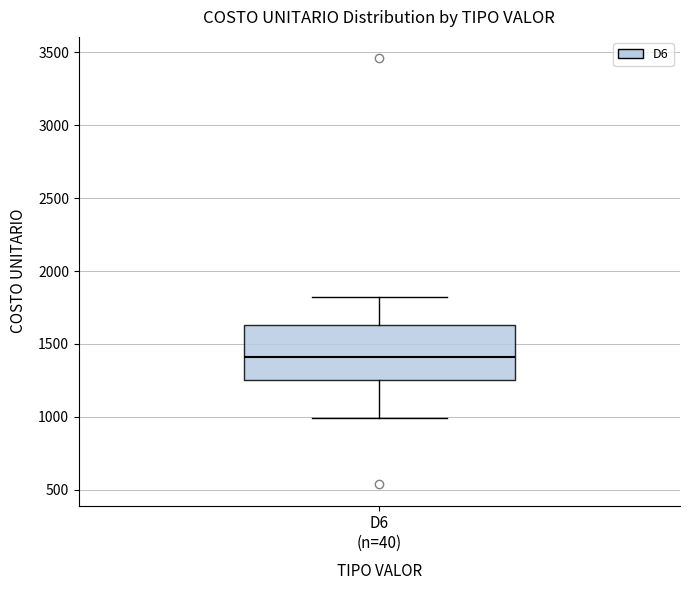

Transcribe this box plot: give where the median line is, the range the box spans, and where the two whiskers end, as read against the y-axis. The values are not printed on the chart, so give them approximately, as read against the axis.

median 1400, box 1250 to 1650, whiskers 1000 to 1800